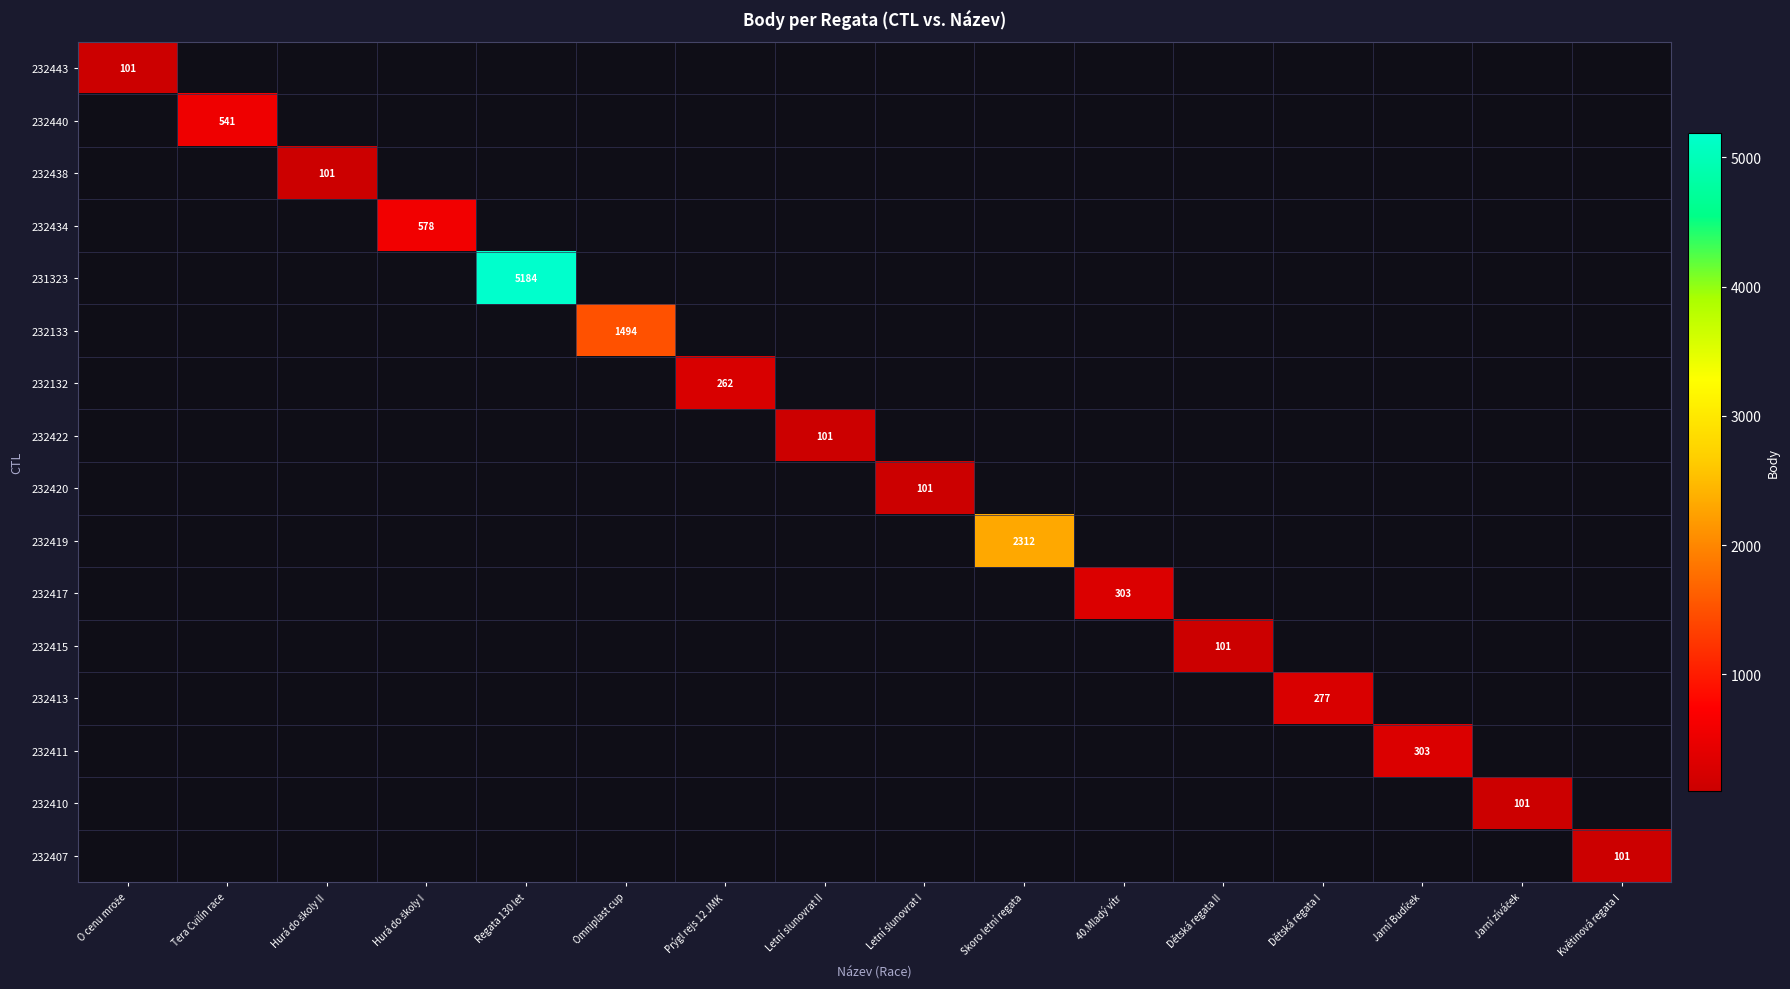

Is the value of 232132 at Jarní zíváček greater than the value of 232443 at O cenu mrože?

No